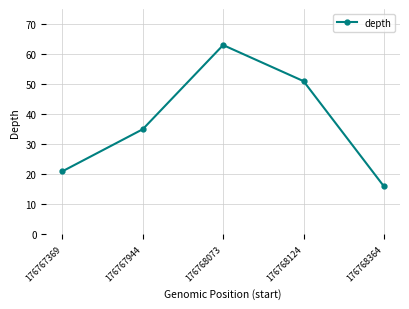

Count the values in the range 21 to 51.

3